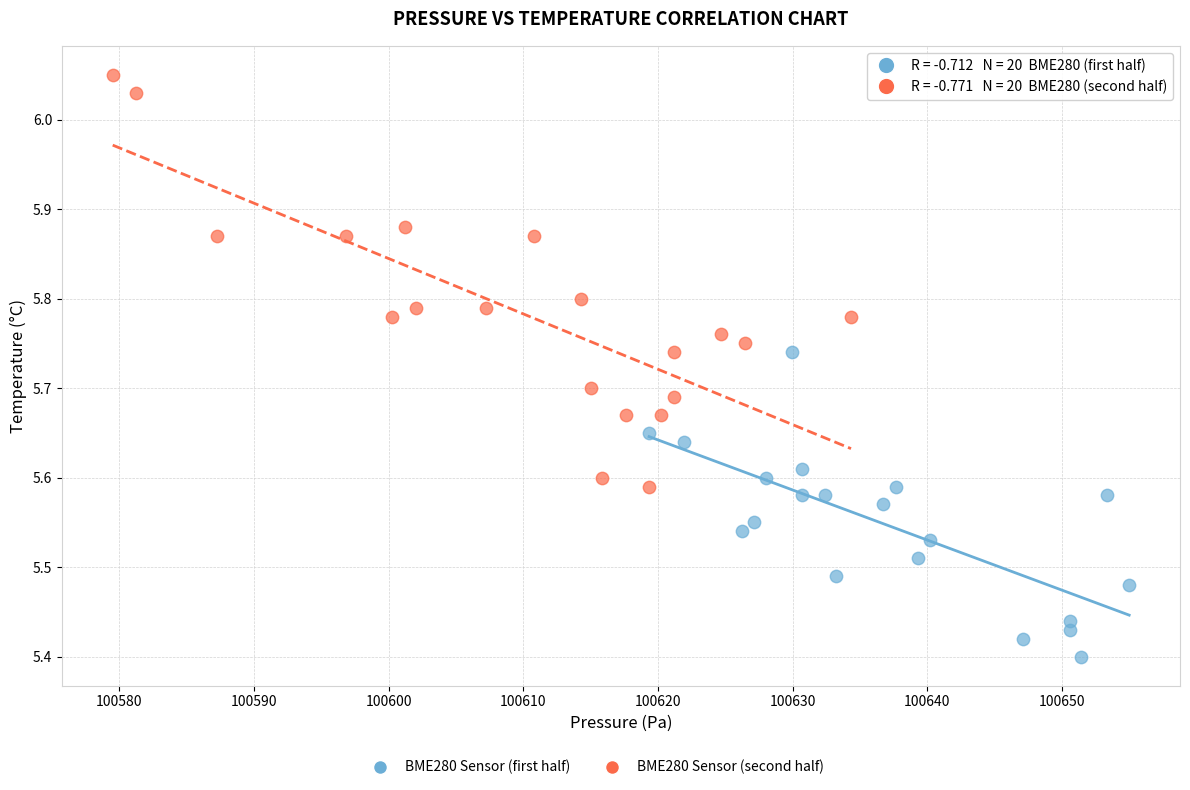

Which series reaches the maximum Y coordinate?

BME280 Sensor (second half)